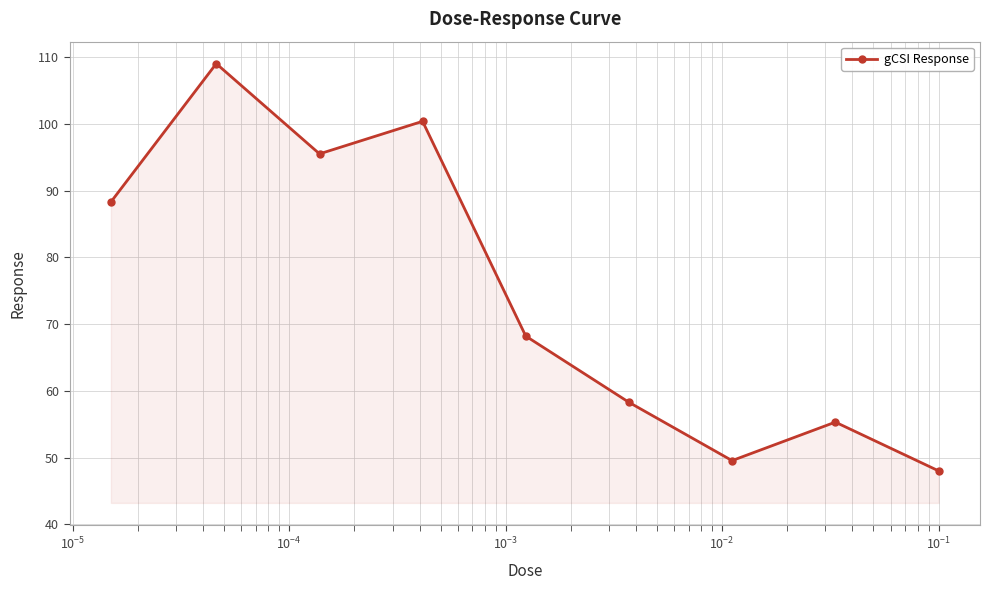

What is the maximum value shown in the chart?

109.0